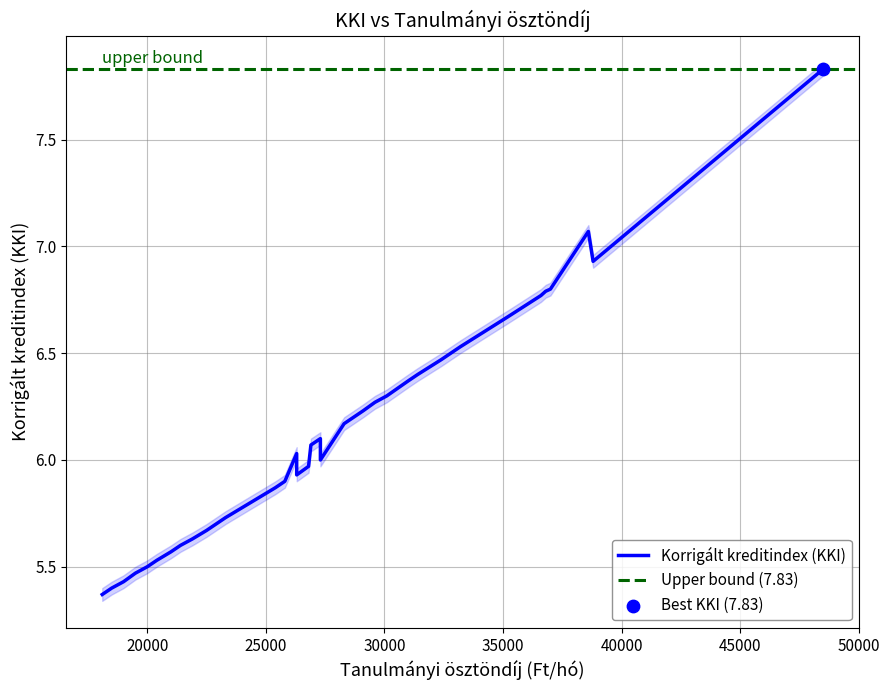

Between 20400 and 36800, which is larger?

36800